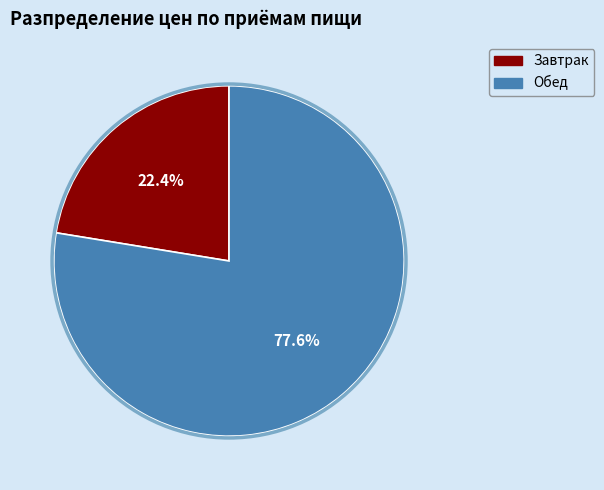

The Завтрак slice represents 22% of the pie. True or false?

True